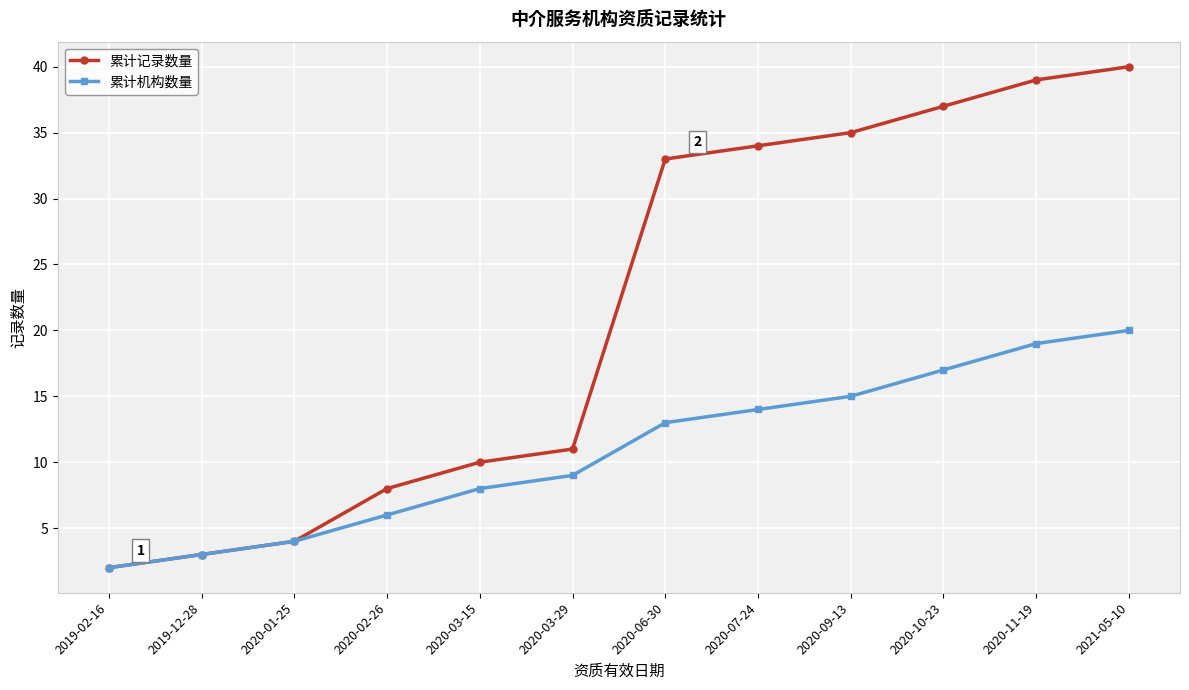

True or false: 累计机构数量 has more than 1 interior local peaks.

False